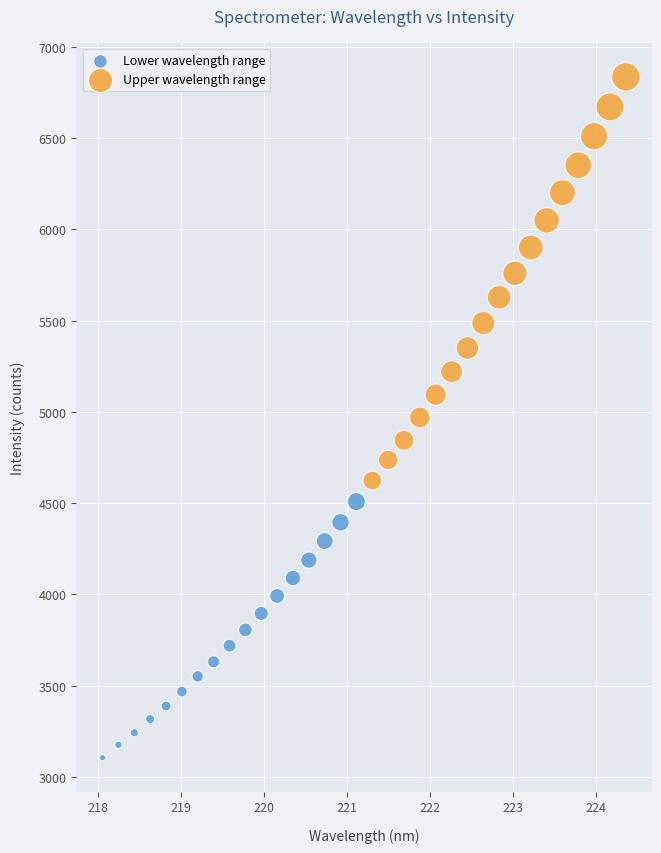

Which series reaches the maximum Y coordinate?

Upper wavelength range